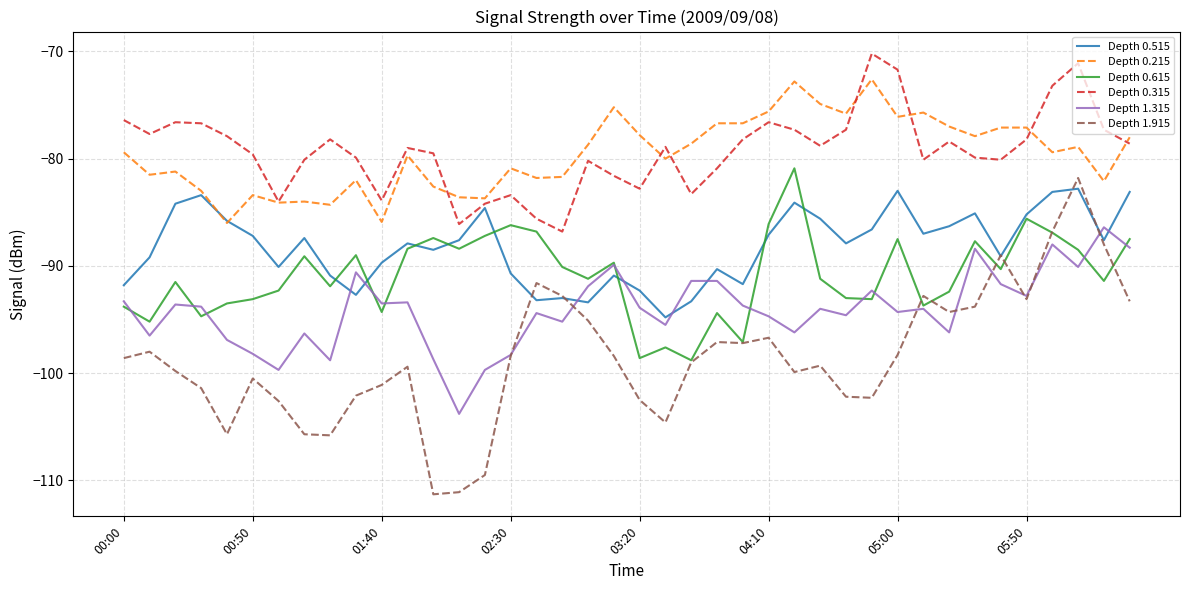

How many lines are shown in the chart?

6